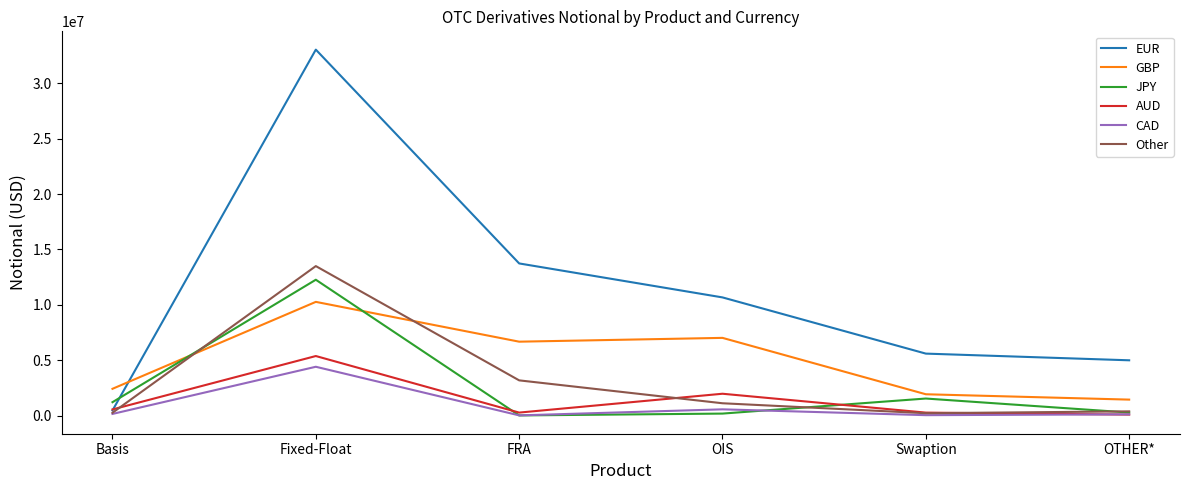

What are all the series names shown in the legend?

EUR, GBP, JPY, AUD, CAD, Other